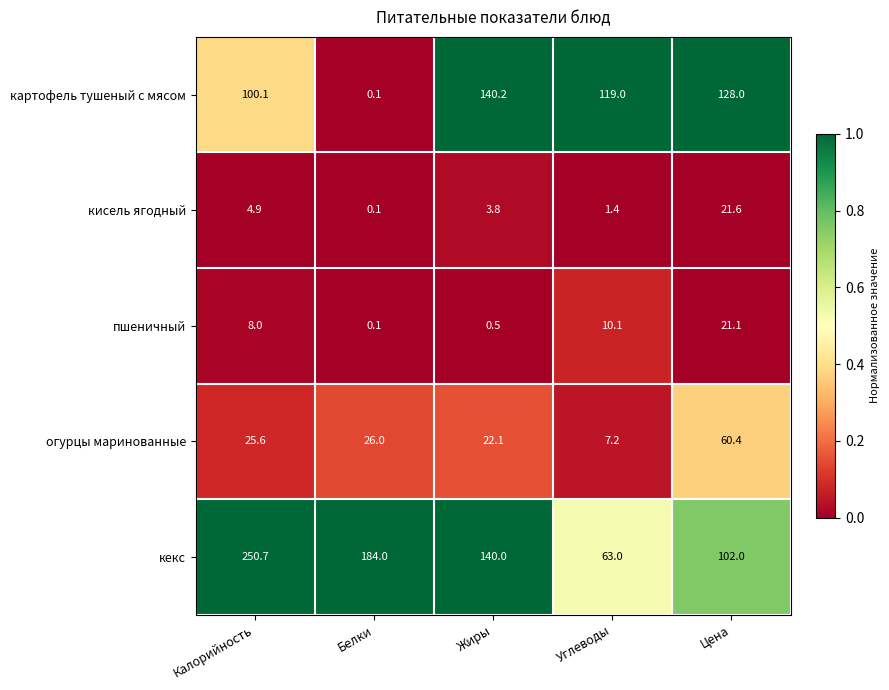

What is the sum of all картофель тушеный с мясом values?

487.4